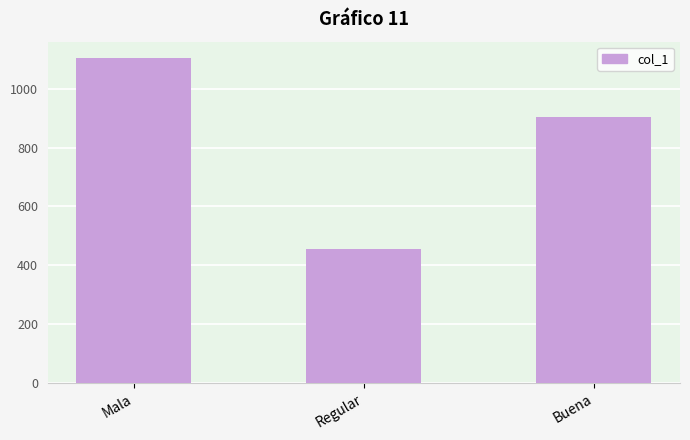

Read the value at Mala, to the nearest 10.

1100